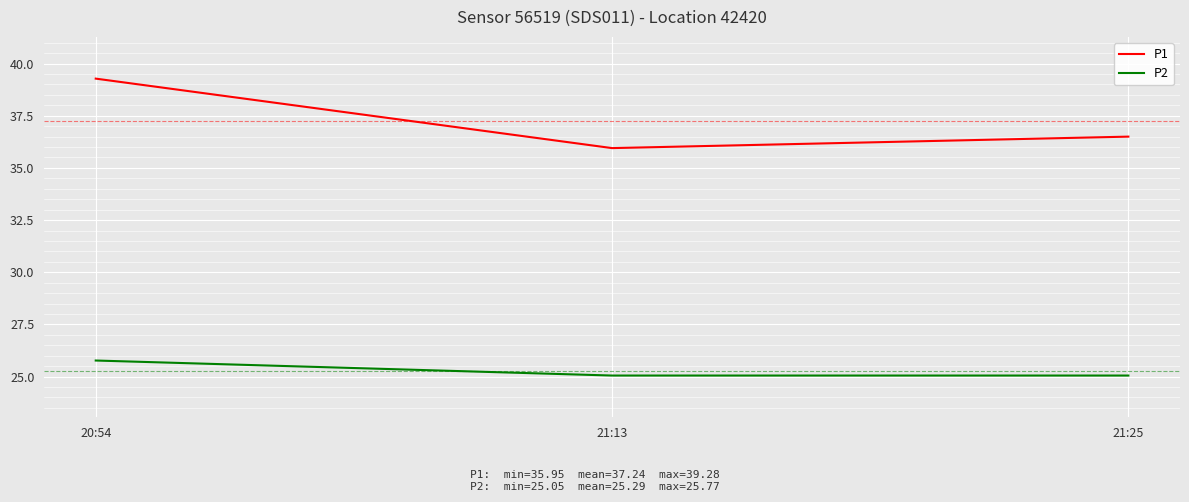

Which series changed the most between 21:13 and 21:25?

P1